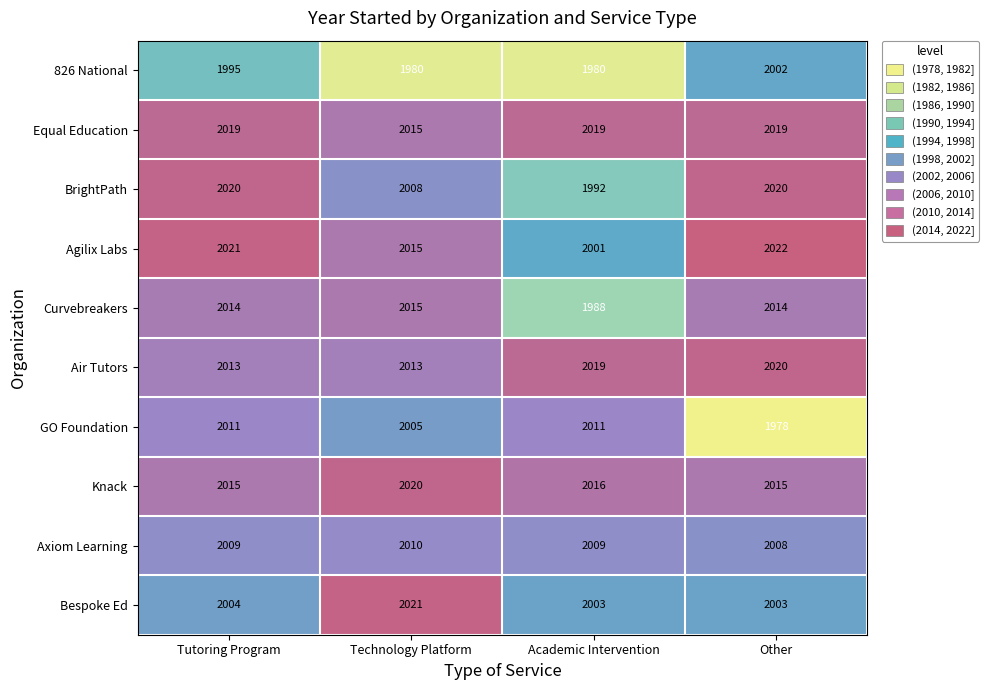

At which category does the chart reach its minimum across all series?

Other